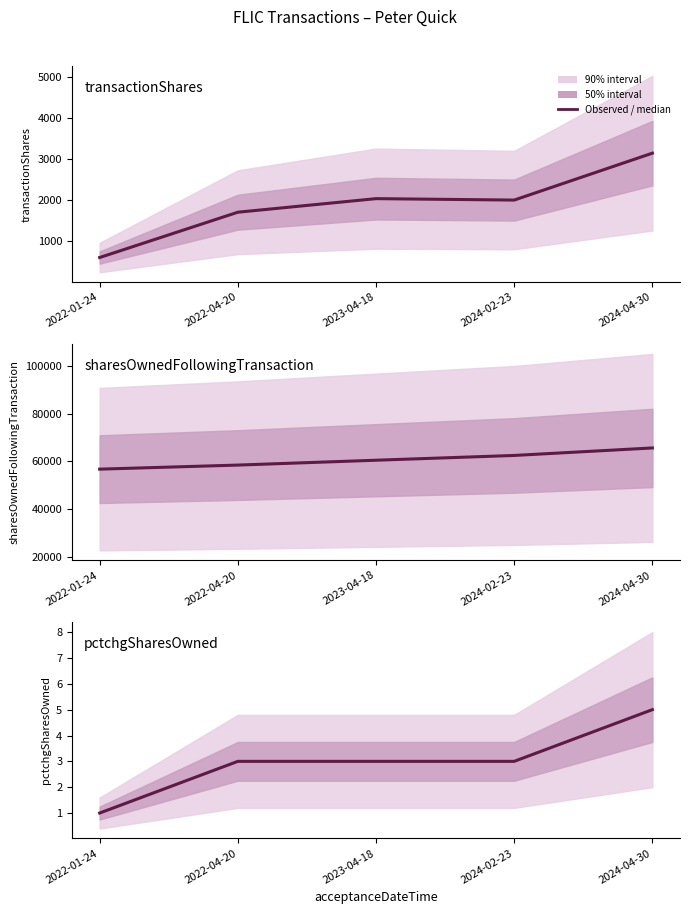

At which label is sharesOwnedFollowingTransaction closest to 61200?

2023-04-18